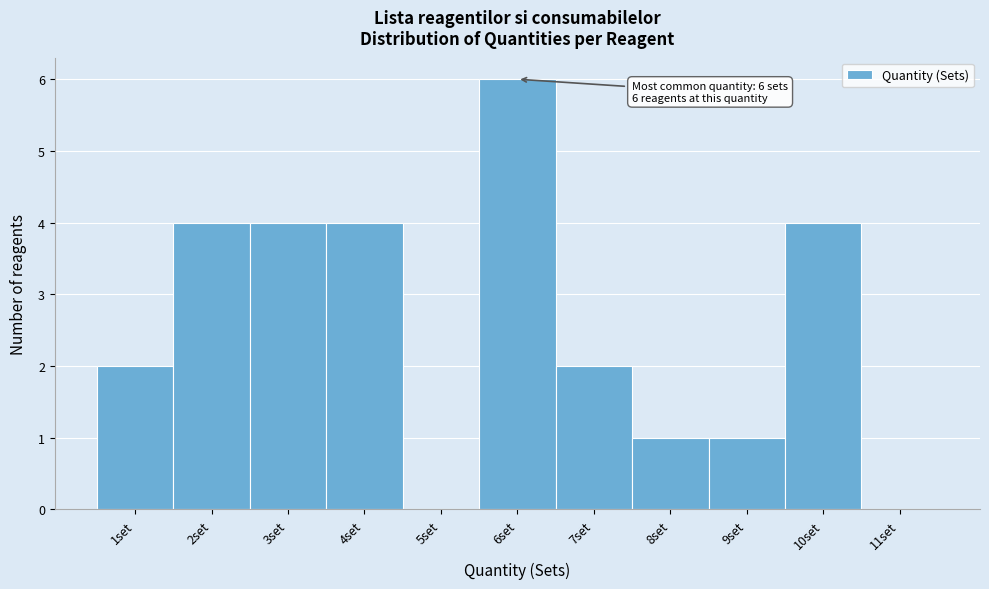

Over which range of the x-axis is the bar tallest?

5.5 to 6.5